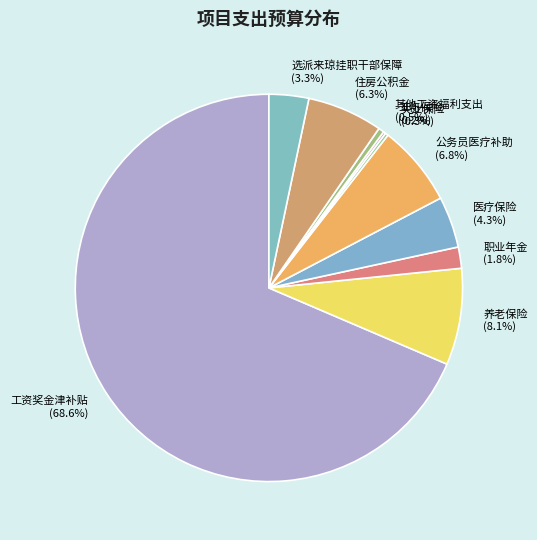

Is there a majority slice in this chart?

Yes